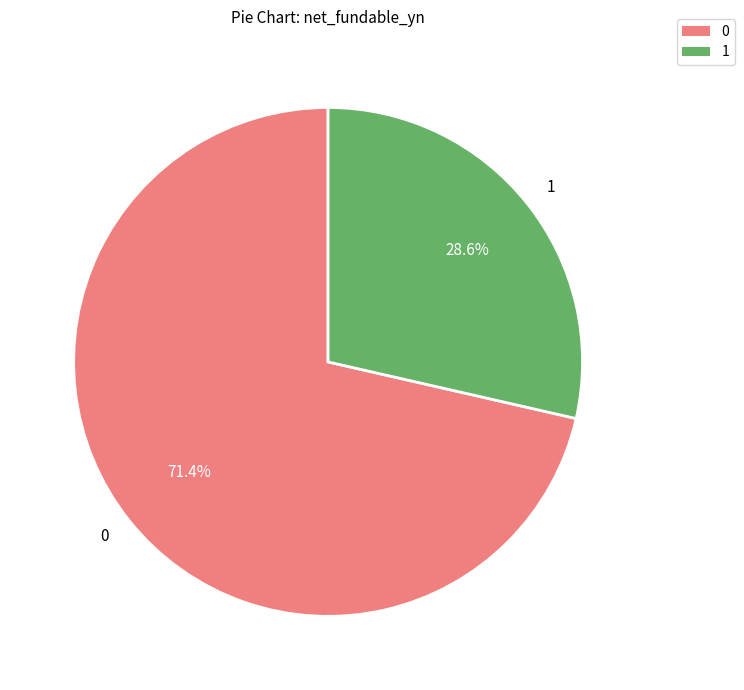

Is the sum of 1 and 0 greater than half?

Yes